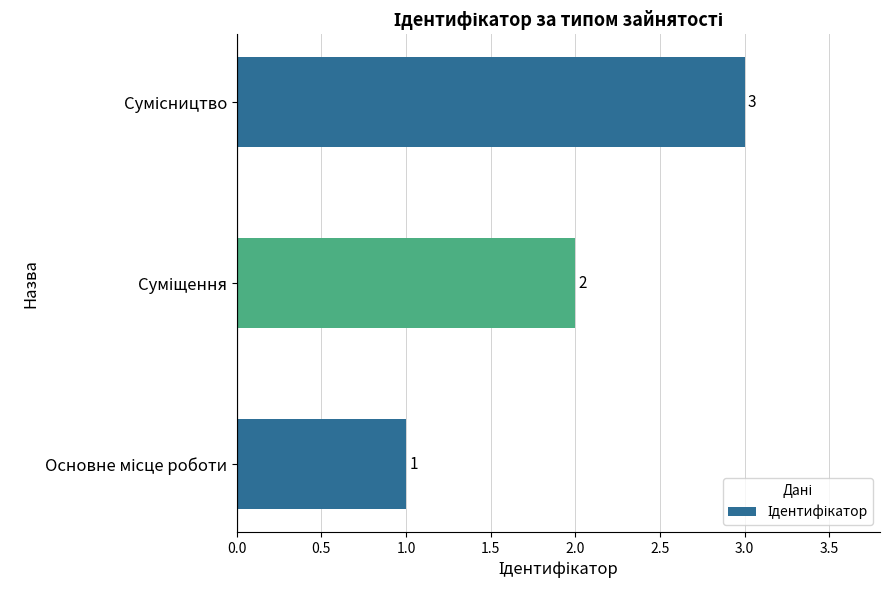

What is the difference between the maximum and minimum values?

2